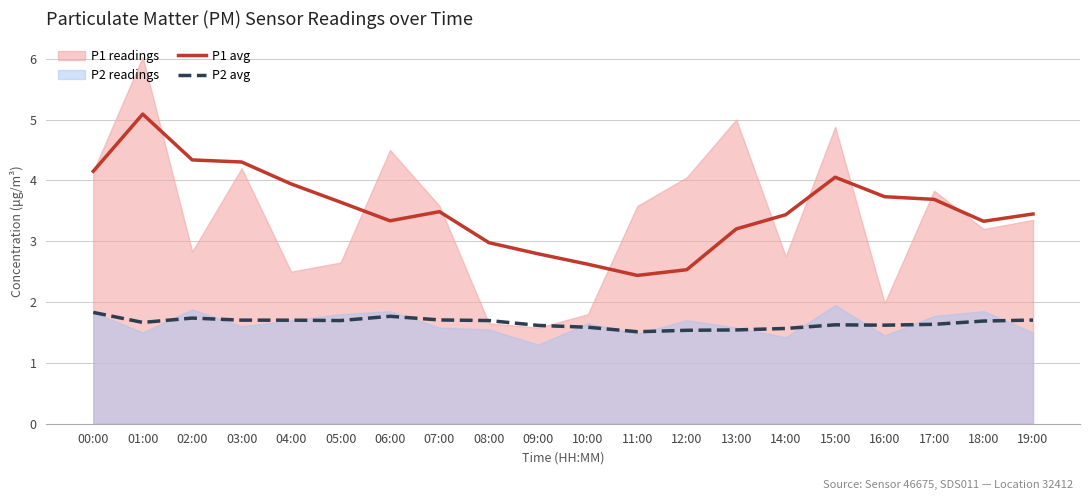

Where is P1 avg nearest to the value 3?

08:00